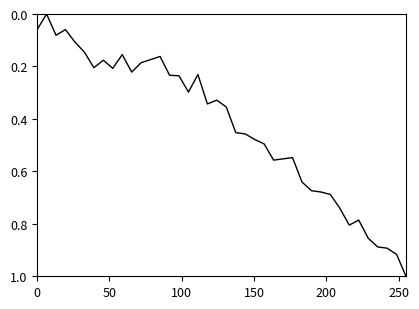

How many values are above zero?

39